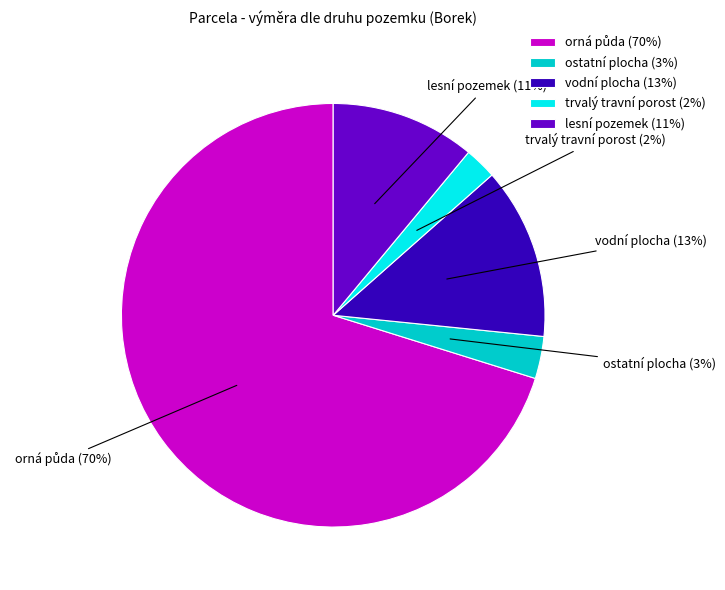

The trvalý travní porost (2%) slice represents 2% of the pie. True or false?

True